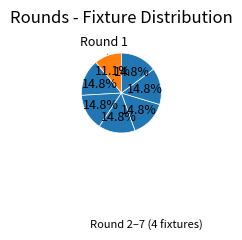

How many segments does this pie chart have?

7